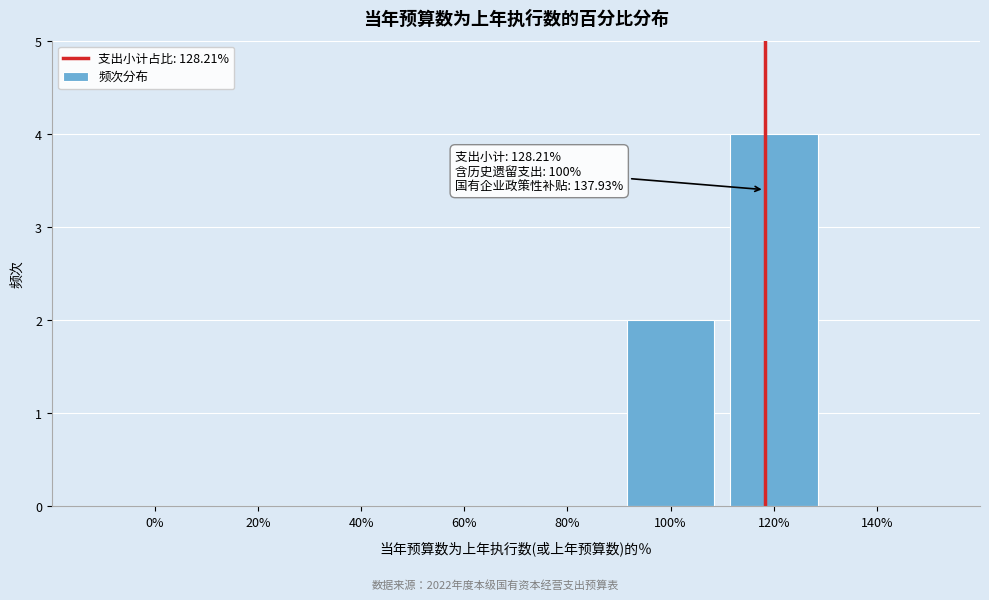

Reading left to right, transcribe all the data shown in this chart.

0%=0	20%=0	40%=0	60%=0	80%=0	100%=2	120%=4	140%=0